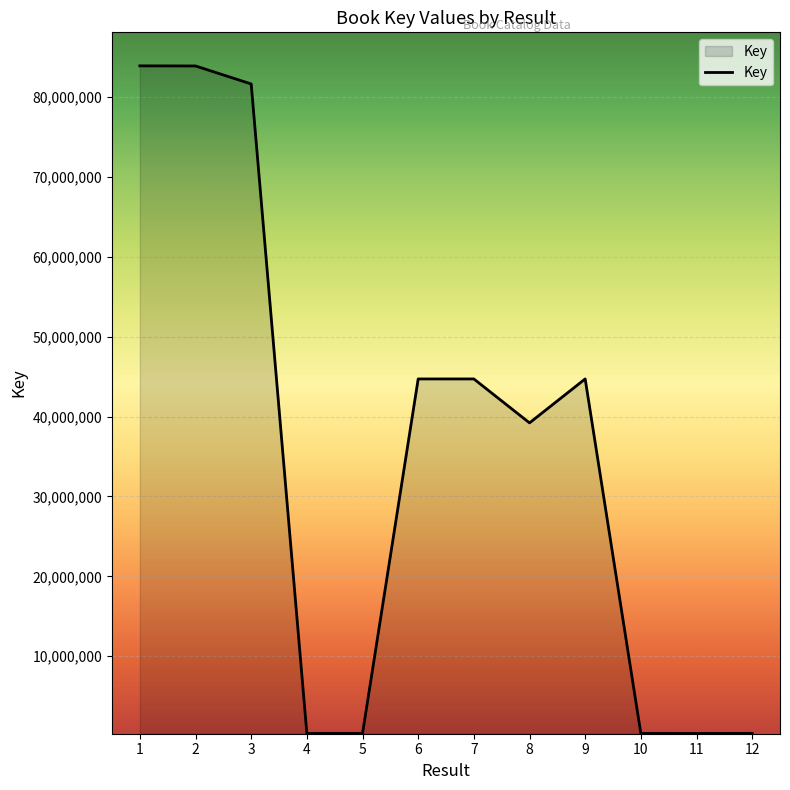

What is the greatest value displayed?

83923302